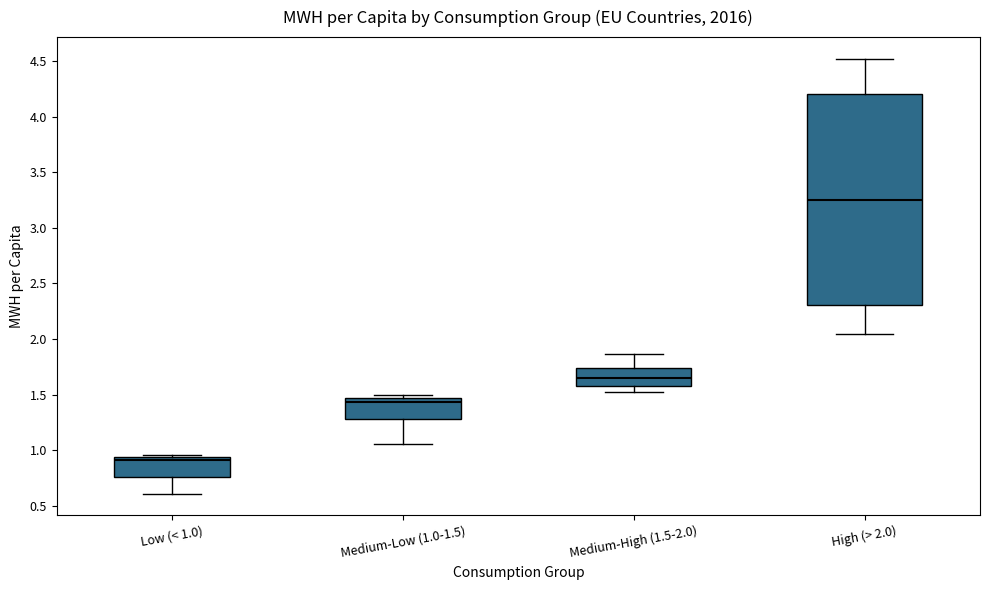

Reading left to right, transcribe this box plot: for each box, give where its median line is, the range the box spans, and where its two whiskers end, as read against the y-axis. The values are not printed on the chart, so give them approximately, as read against the axis.

Low (< 1.0): median 0.90, box 0.75 to 0.95, whiskers 0.60 to 0.95 (just above the box's upper edge)
Medium-Low (1.0-1.5): median 1.45 (just below the box's upper edge), box 1.30 to 1.45, whiskers 1.05 to 1.50
Medium-High (1.5-2.0): median 1.65, box 1.60 to 1.75, whiskers 1.50 to 1.85
High (> 2.0): median 3.25, box 2.30 to 4.20, whiskers 2.05 to 4.50